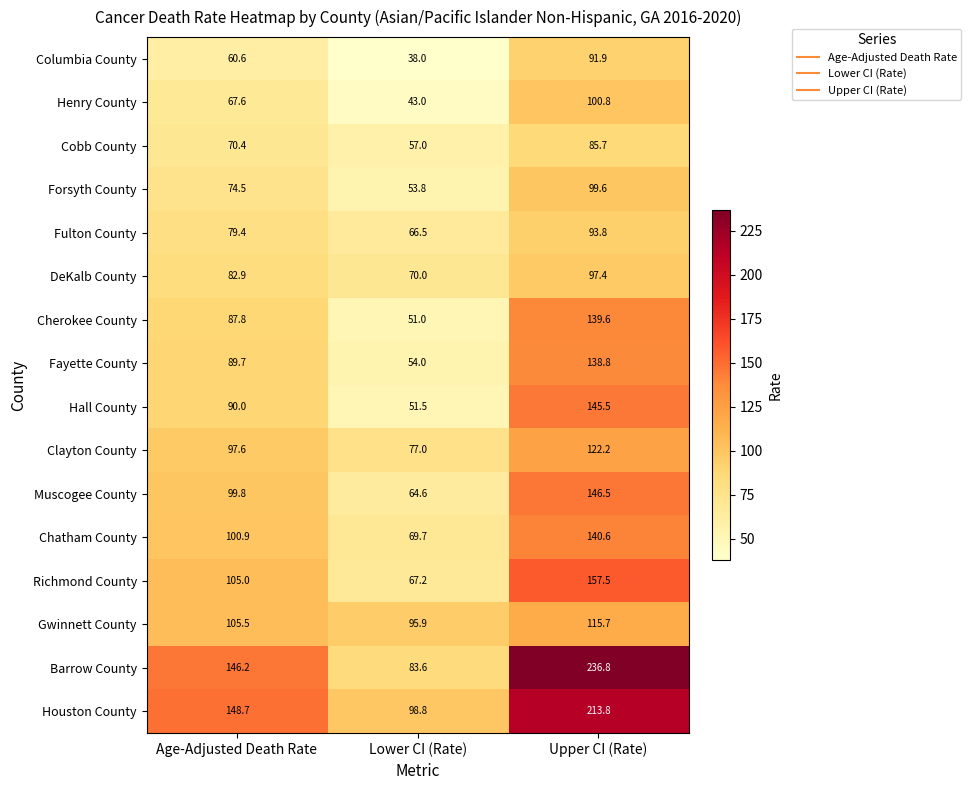

At which label does Columbia County first exceed 60?

Age-Adjusted Death Rate